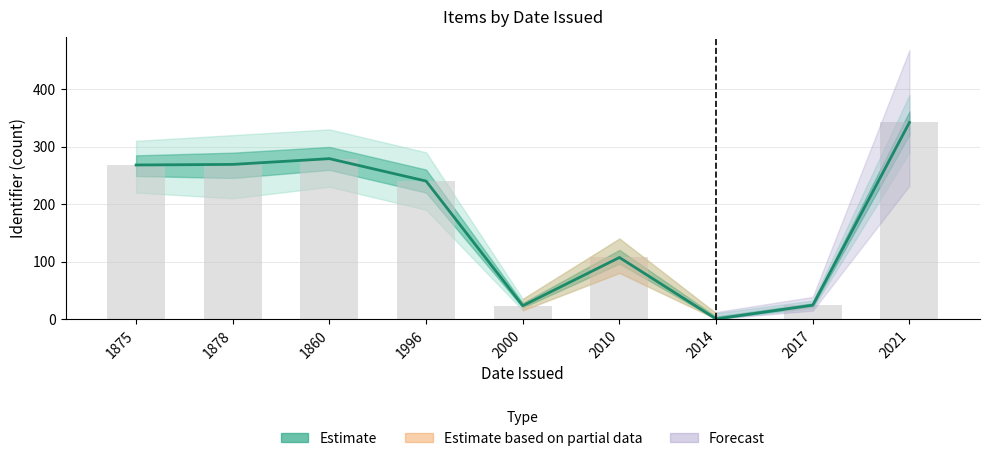

What is the sum of the Observed values at 1875 and 2010?

375